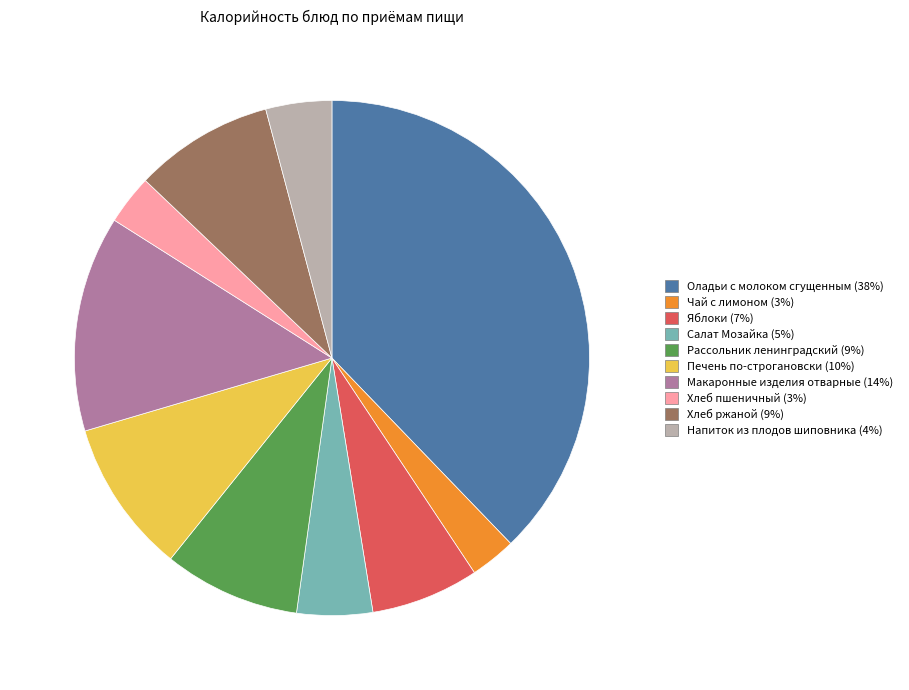

Is the sum of Хлеб ржаной and Рассольник ленинградский greater than half?

No